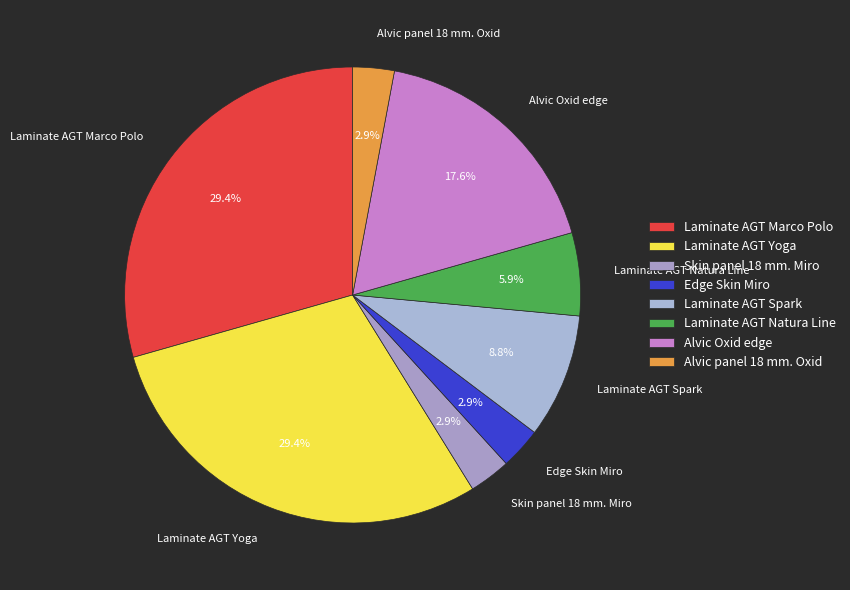

Does Alvic Oxid edge account for over 50% of the chart?

No